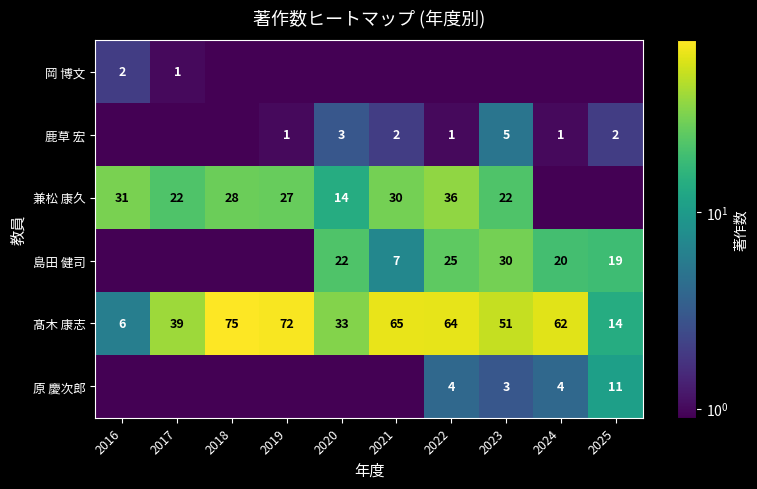

What value does the 髙木 康志 series have at 2020?

33.0